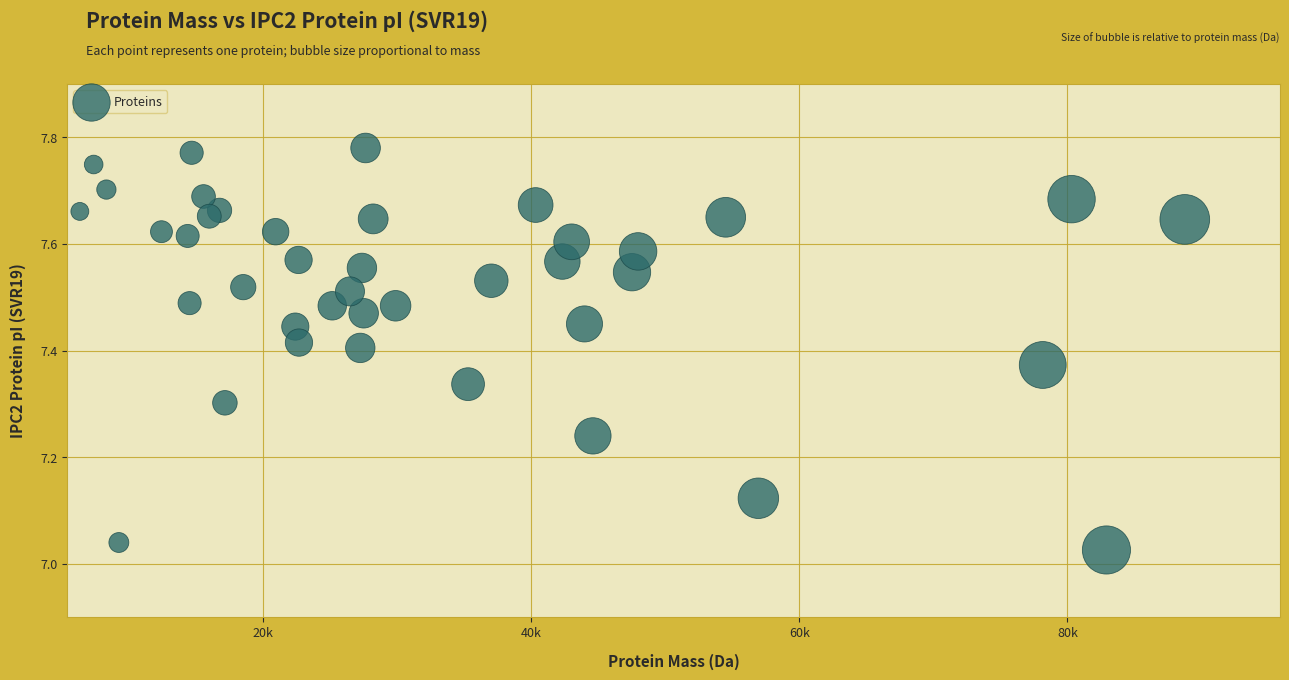

What is the range of X values (max minus min)?

82406.3